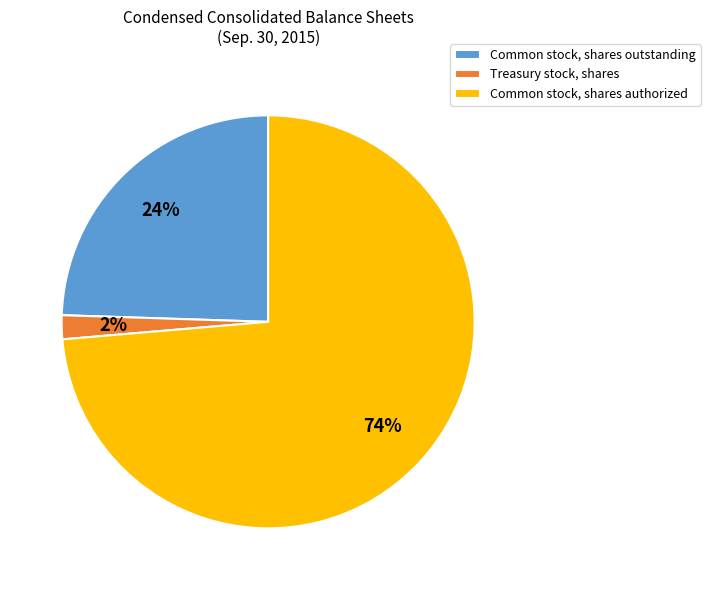

Combined, do Treasury stock, shares and Common stock, shares outstanding account for over 50%?

No